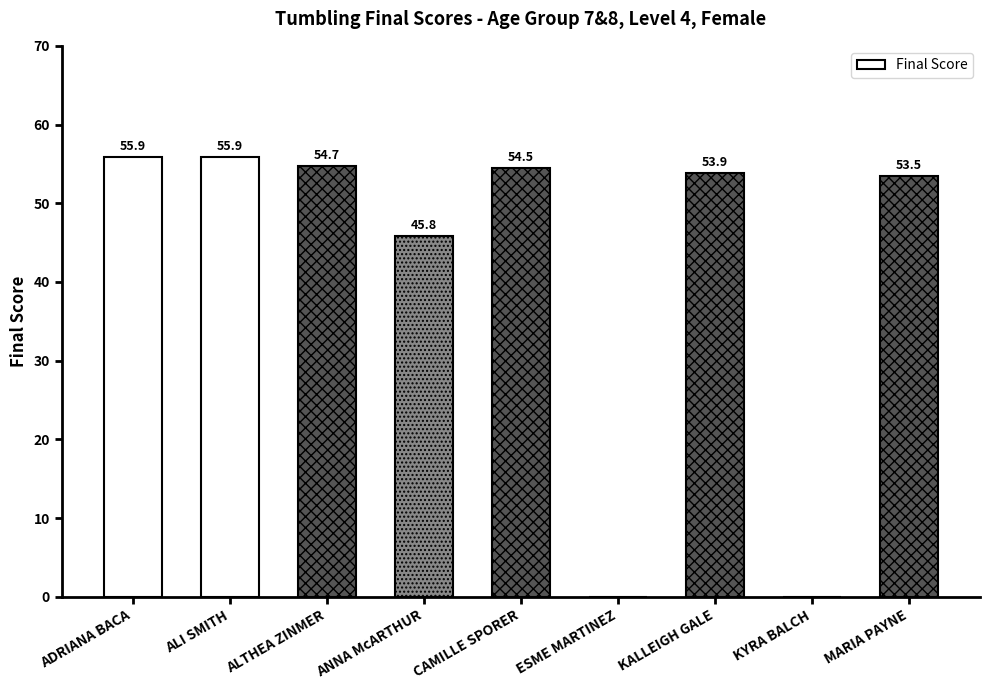

Which has a higher value, ALTHEA ZINMER or KYRA BALCH?

ALTHEA ZINMER